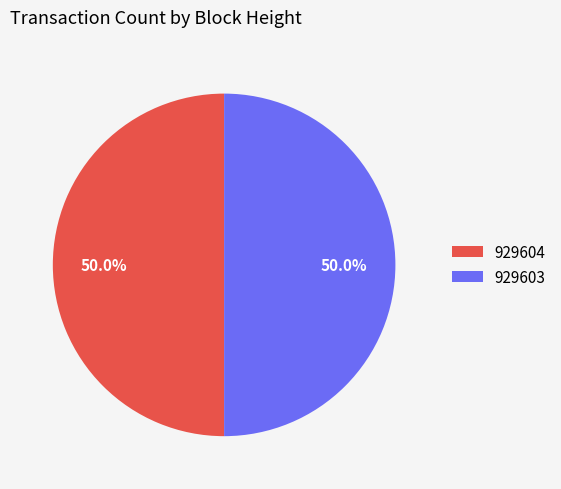

How many segments does this pie chart have?

2